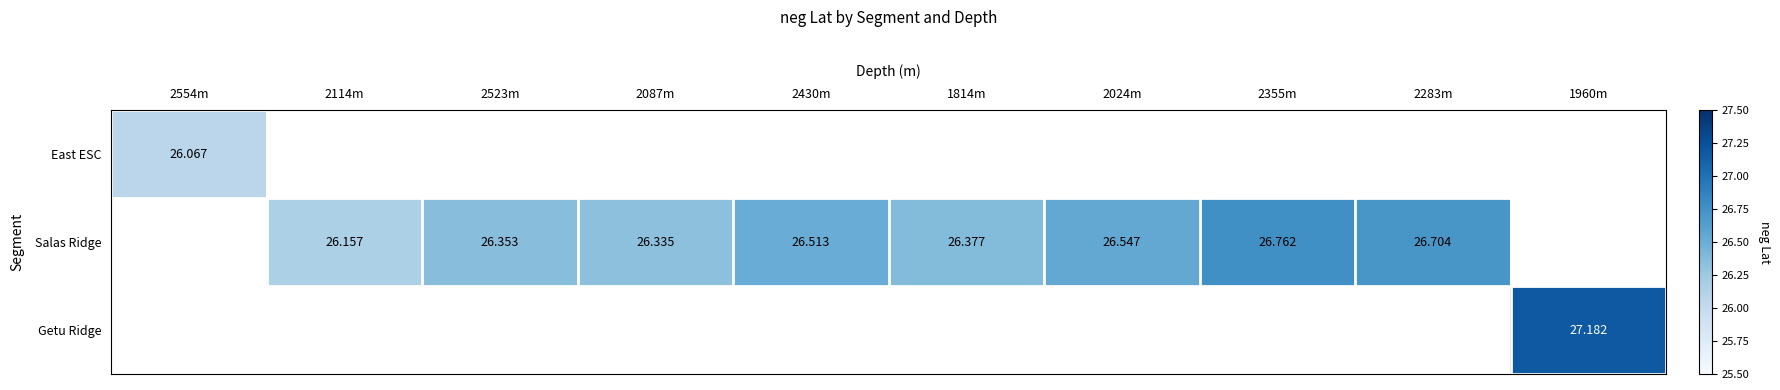

Which category has the lowest value in the East ESC series?

2554m